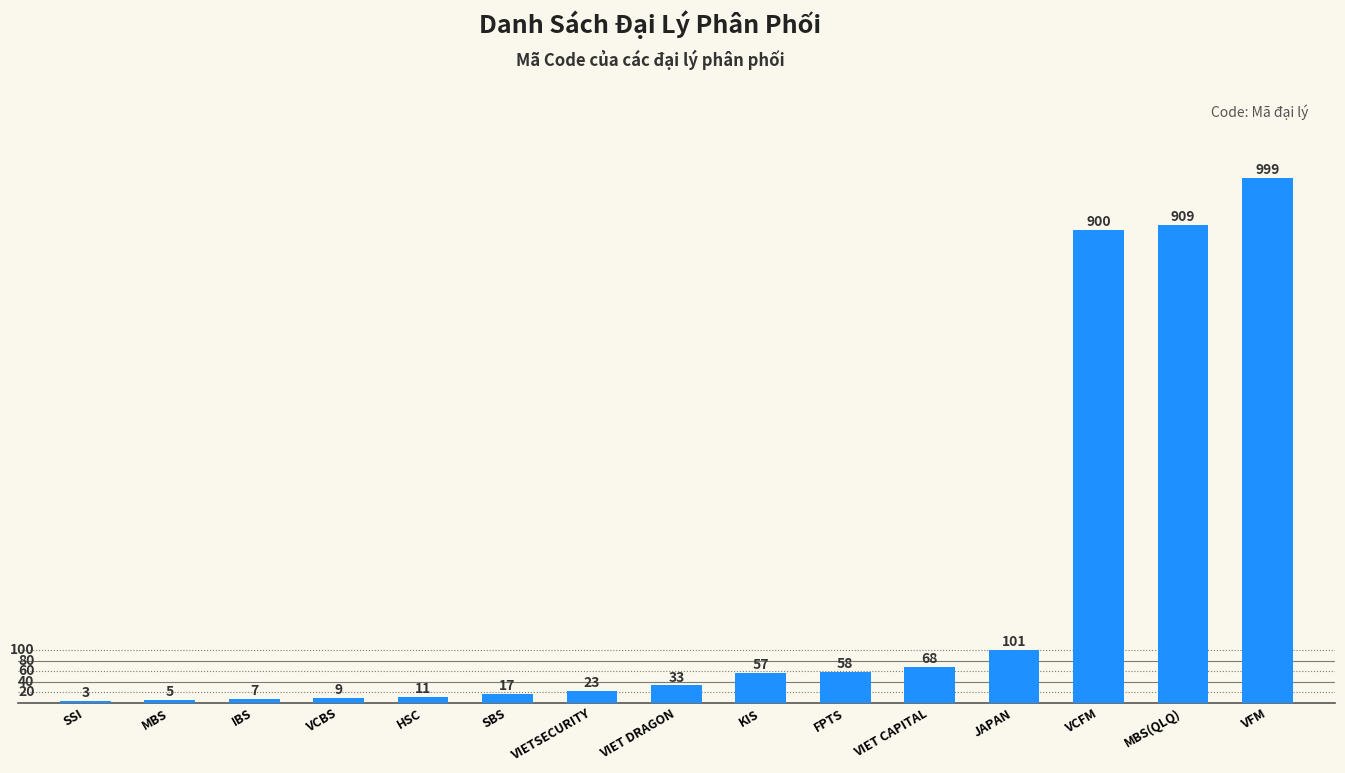

What is the maximum value shown in the chart?

999